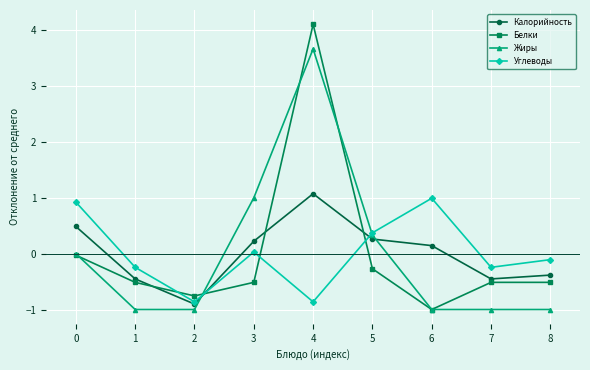

What value does the Углеводы series have at 6?

1.0